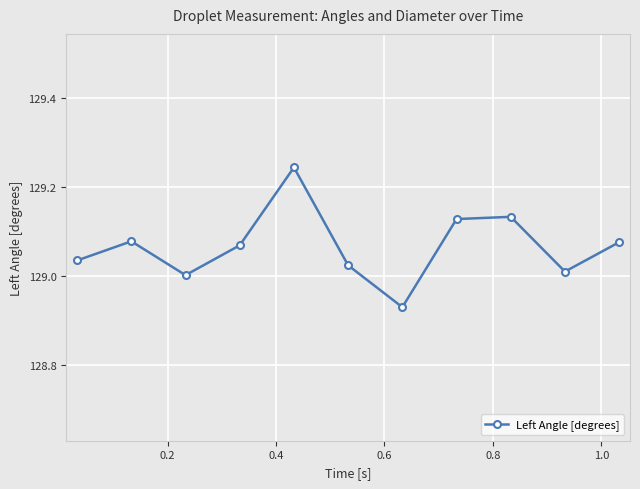

True or false: the data has more than 0 interior local peaks.

True